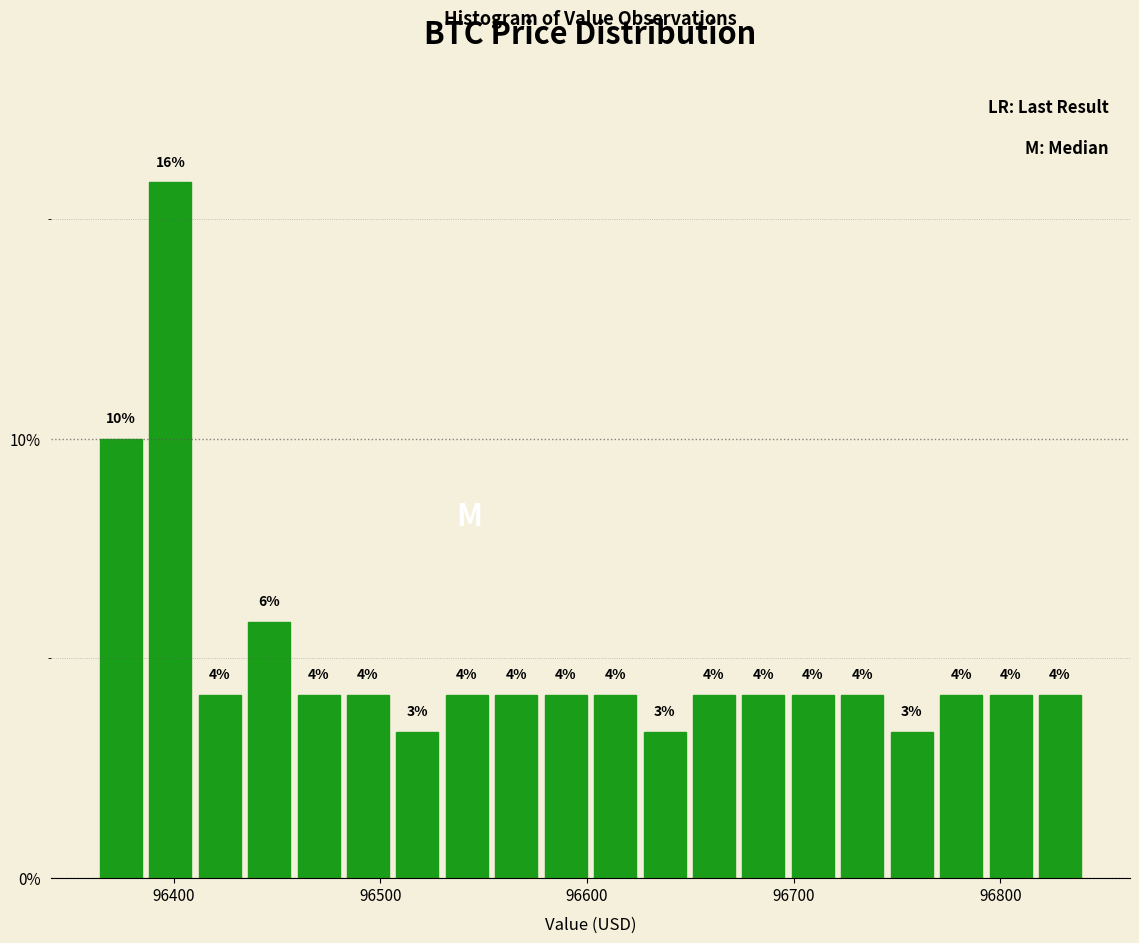

Read against the x-axis, roughly where is the centre of the tallest bar?

96400